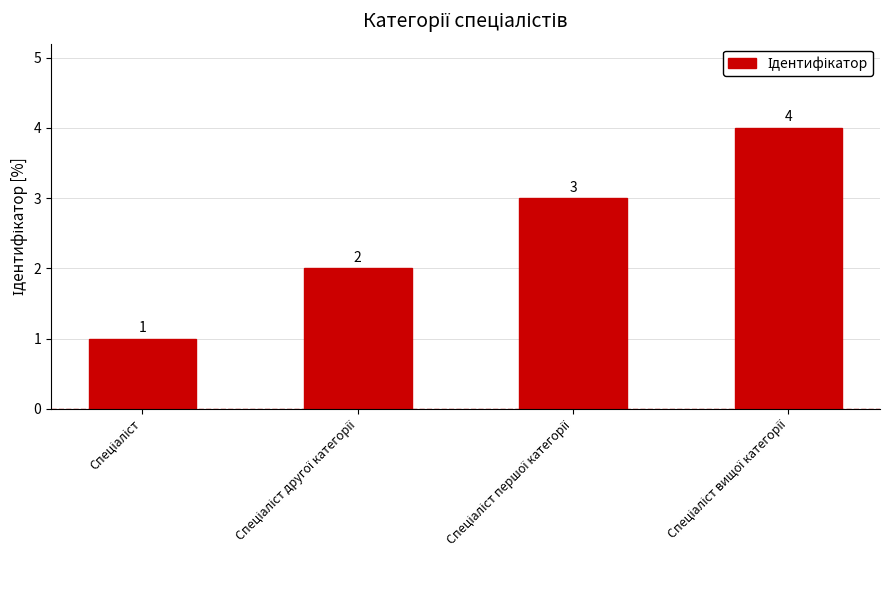

What is the value of the 2nd bar from the left?

2